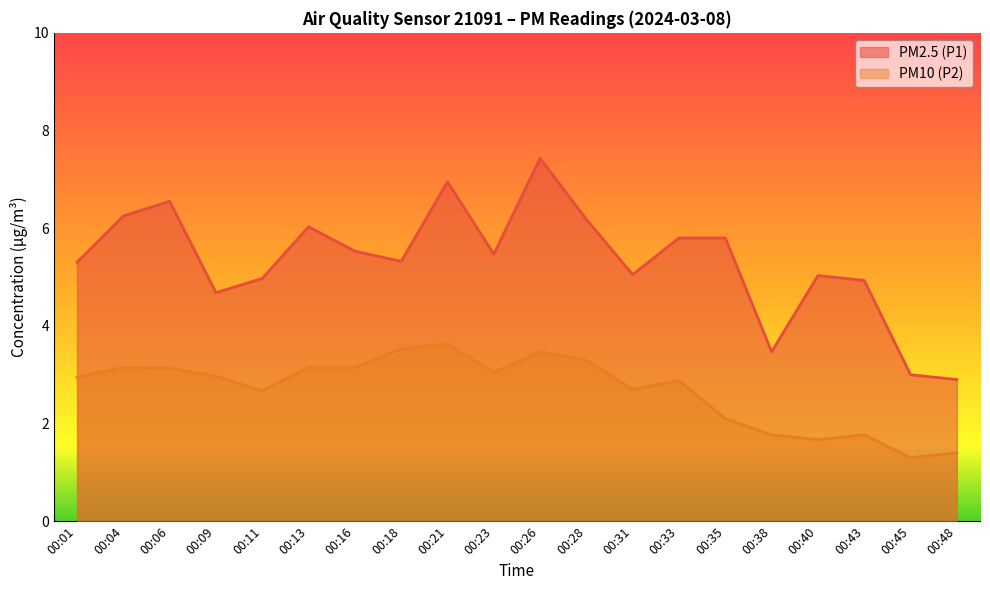

In PM2.5 (P1), how many points are higher than both neighbors (excluding endpoints)?

5